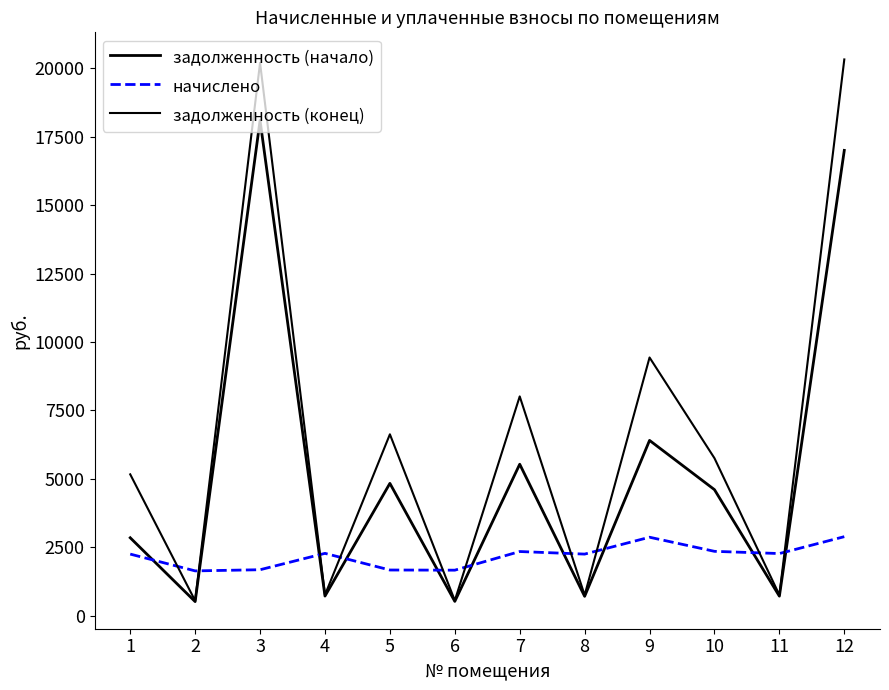

Rank the series by their maximum value, from lowest to highest.

начислено, задолженность (начало), задолженность (конец)